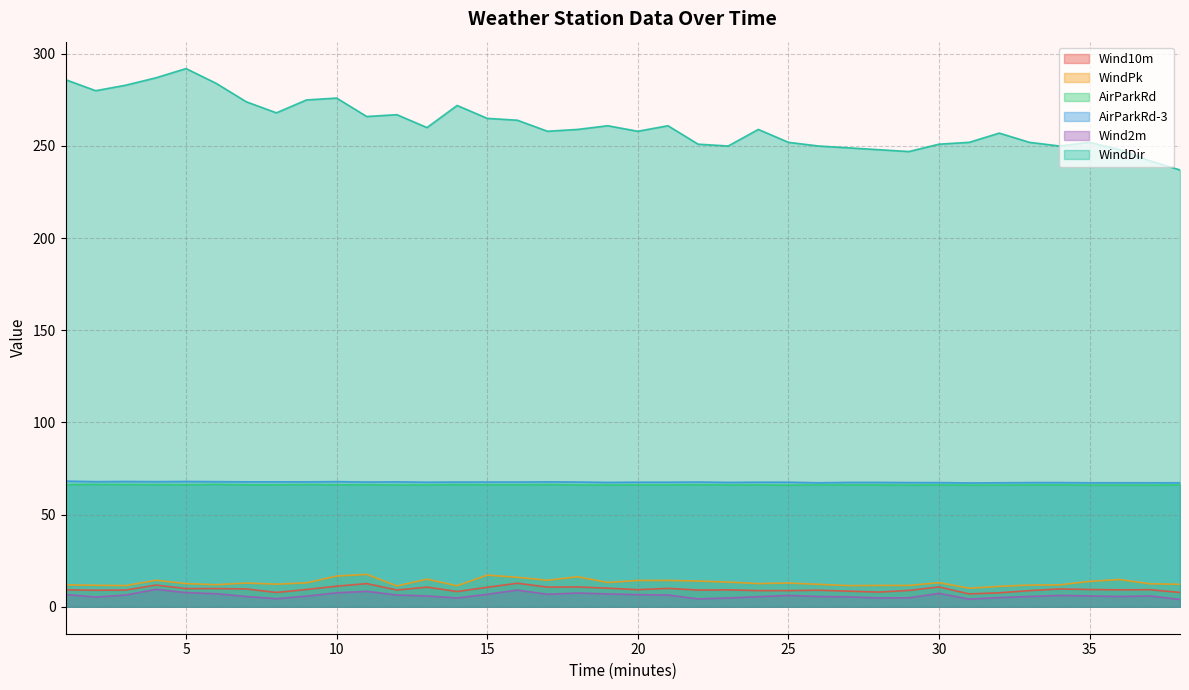

What are all the series names shown in the legend?

Wind10m, WindPk, AirParkRd, AirParkRd-3, Wind2m, WindDir